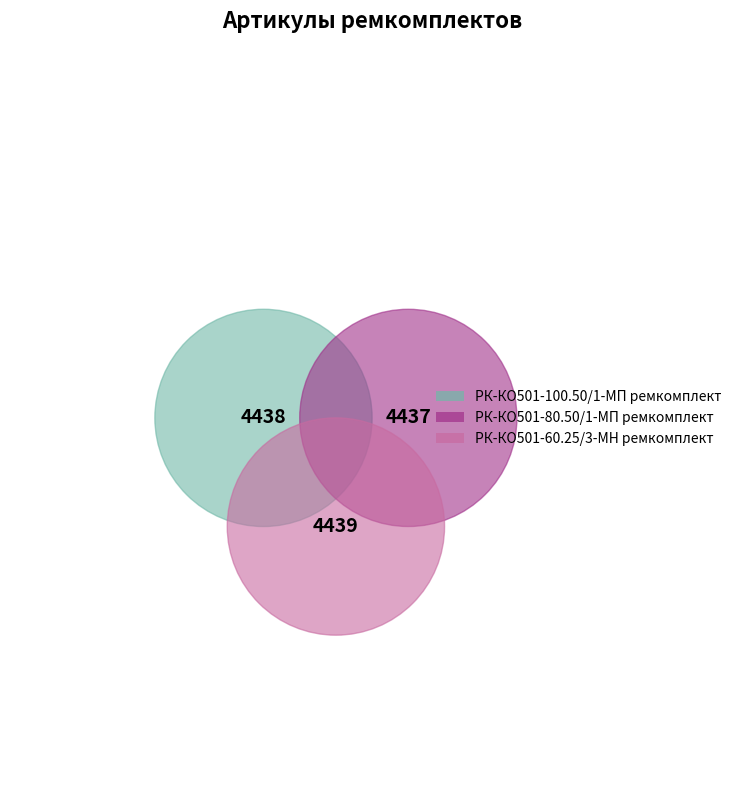

What is the total percentage of РК-КО501-60.25/3-МН ремкомплект and РК-КО501-100.50/1-МП ремкомплект?

66.7%